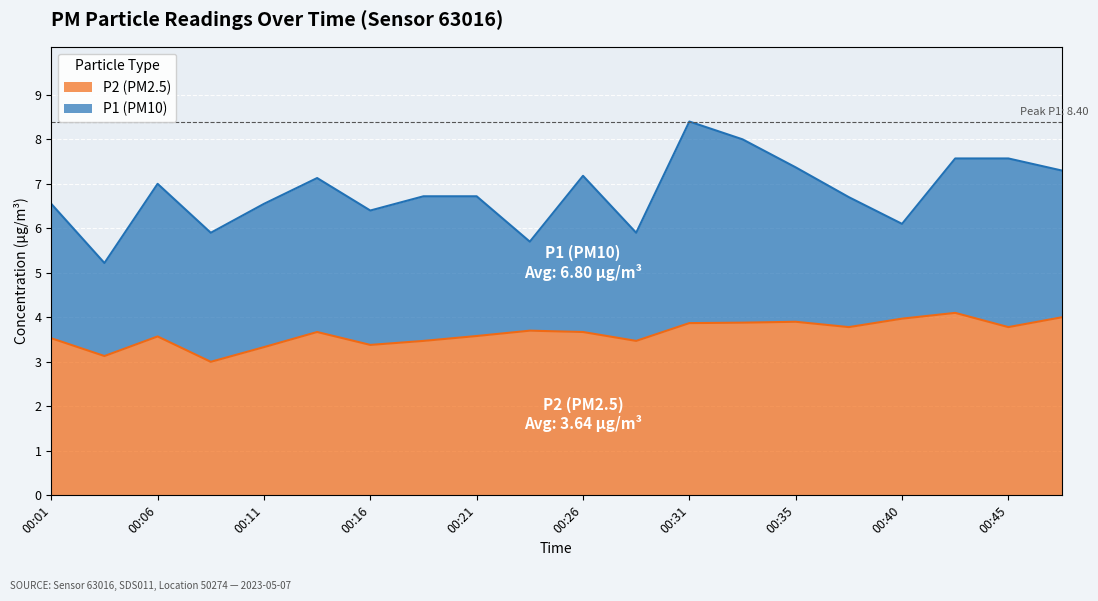

Between 00:06 and 00:45, which series saw the biggest shift?

P1